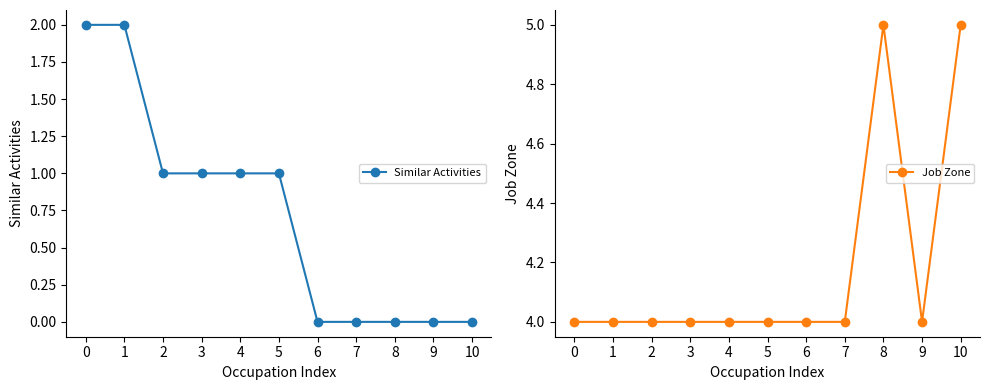

At which label is Similar Activities closest to 1?

2